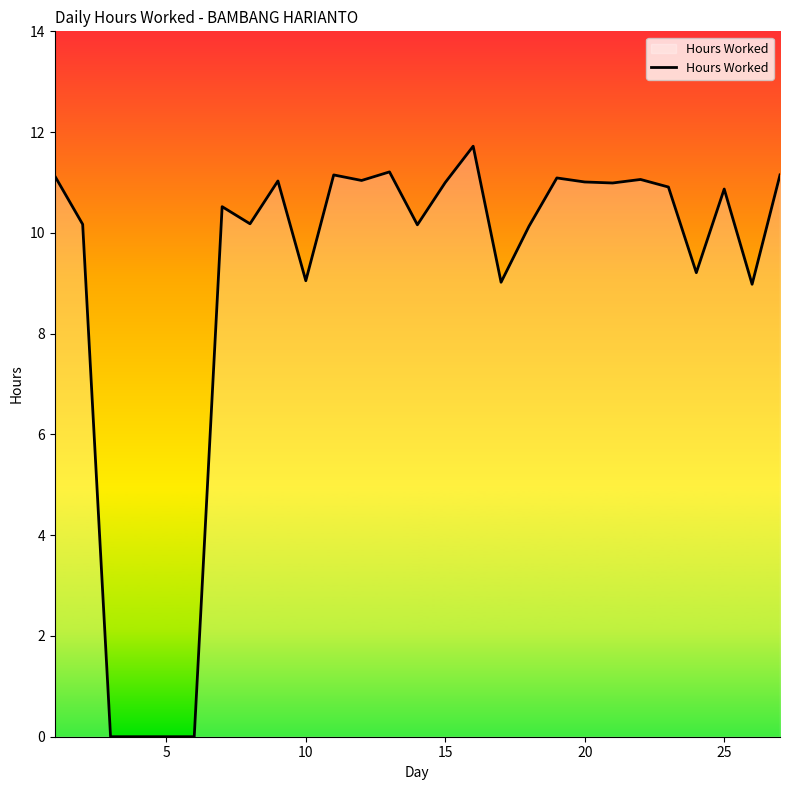

What is the difference between the maximum and minimum values?

11.7